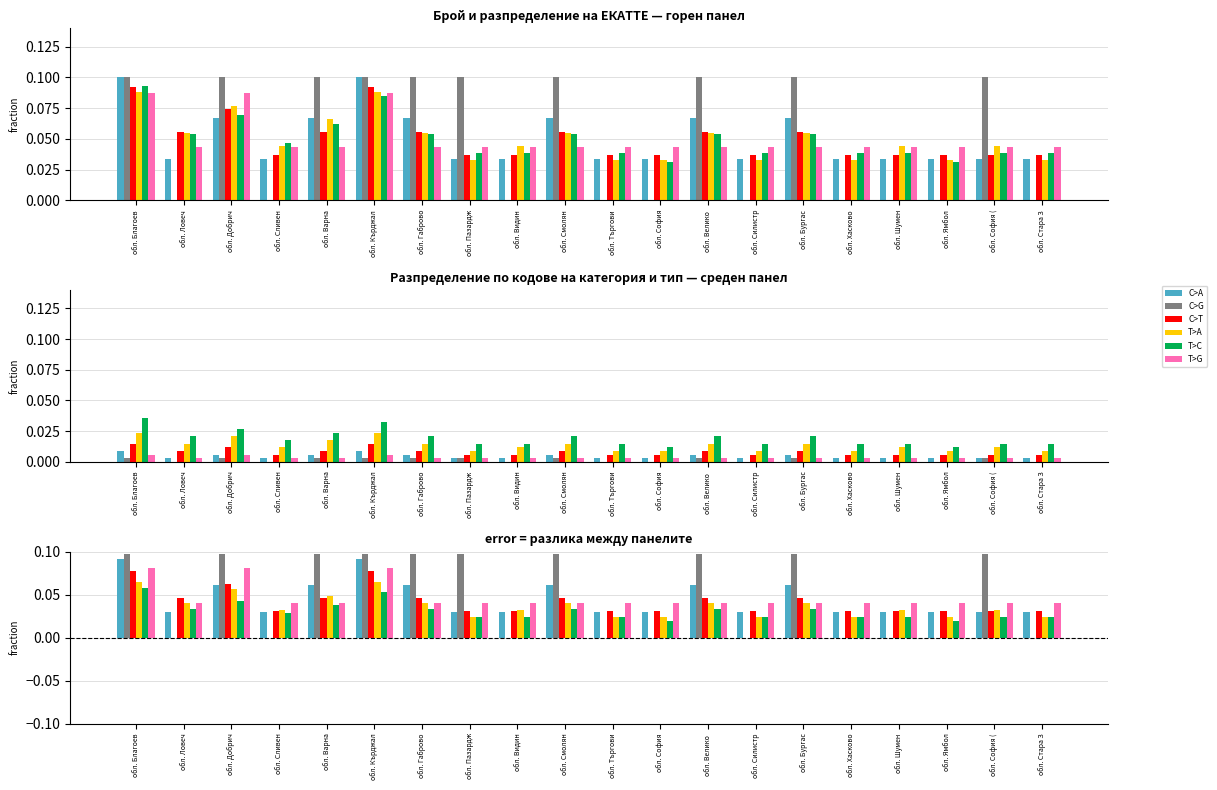

Which series has the largest range (max minus min)?

С>G